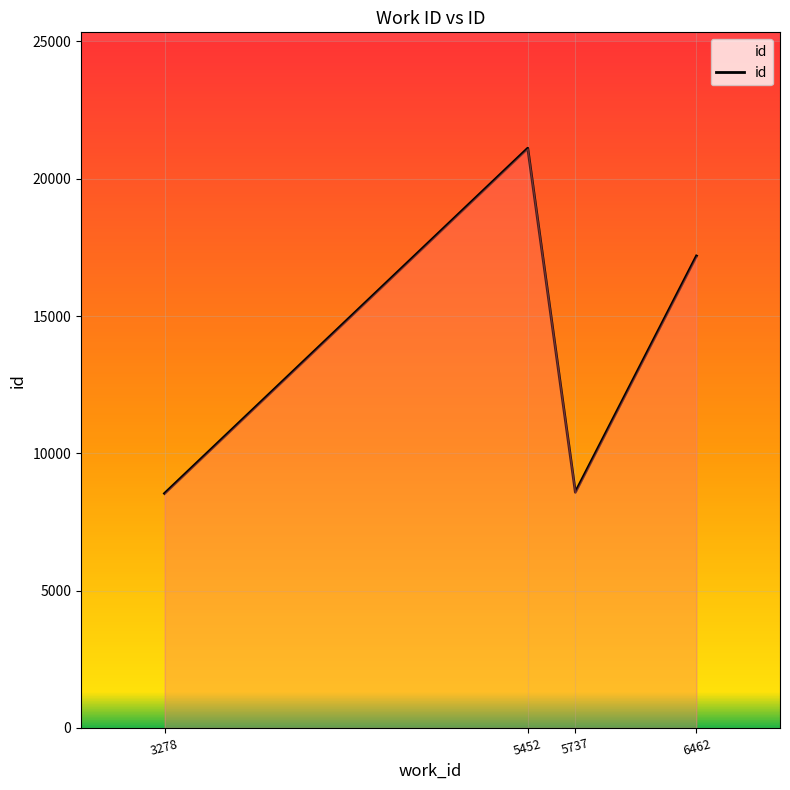

True or false: the data has more than 1 interior local peaks.

False